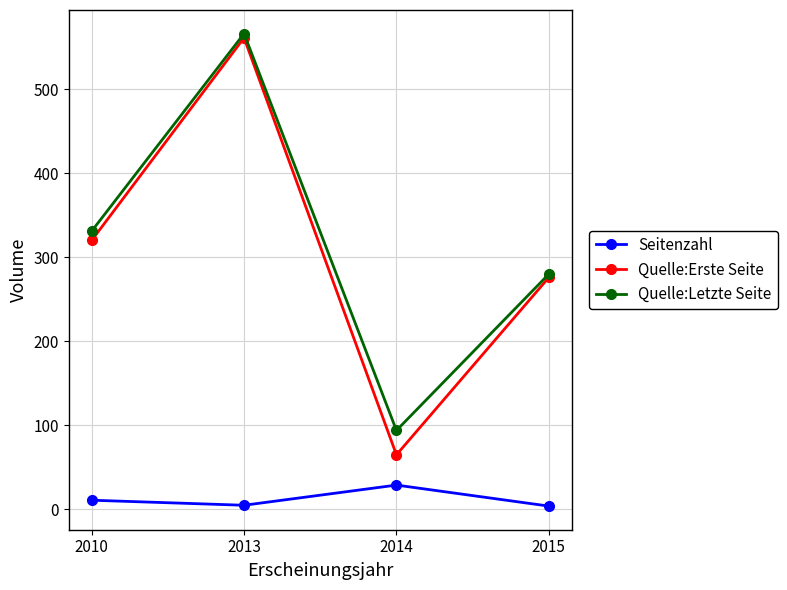

What is the lowest value of the Quelle:Erste Seite series?

65